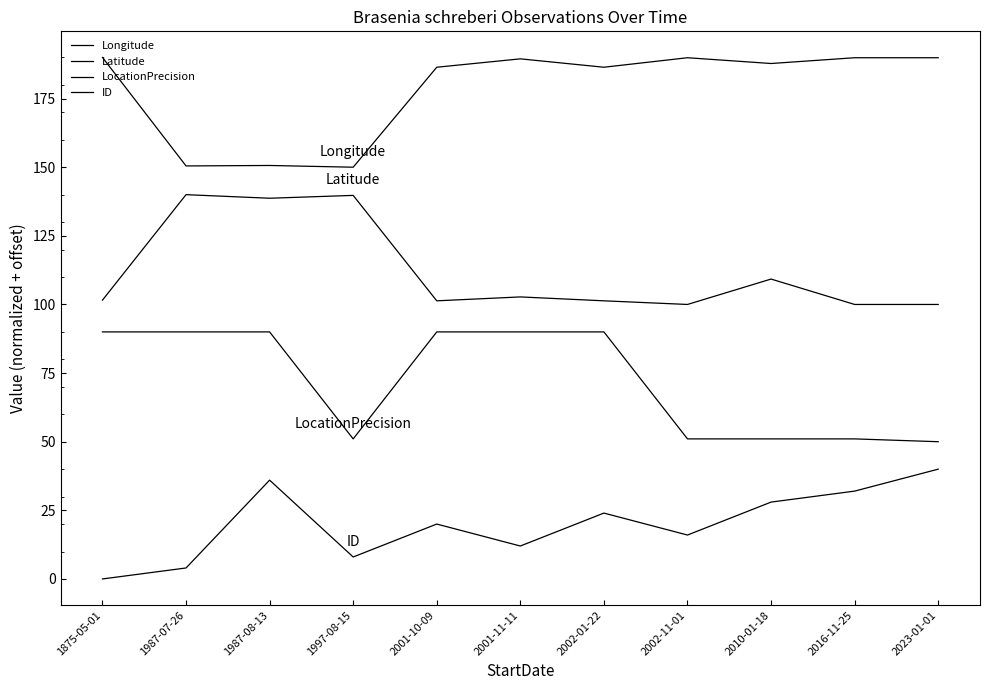

List the series in order of their overall mean, lowest first.

ID, LocationPrecision, Latitude, Longitude